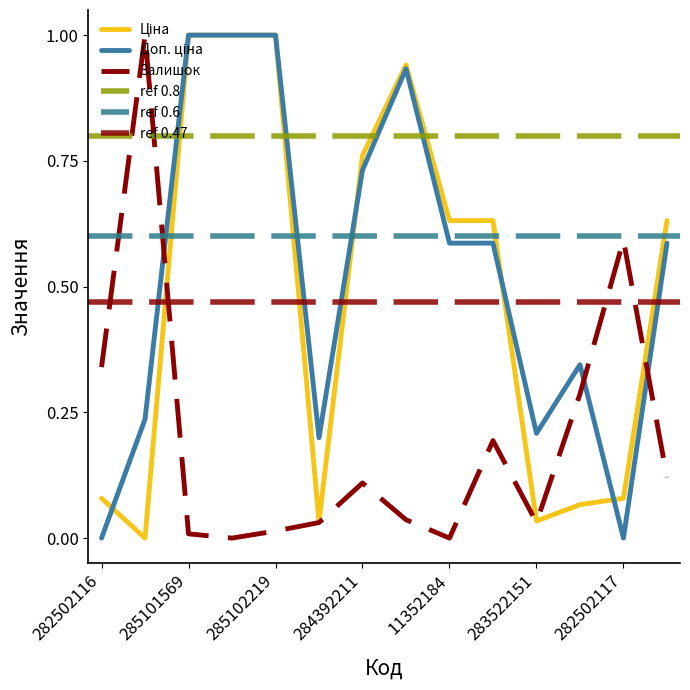

Does the chart display data point markers on the line(s)?

No